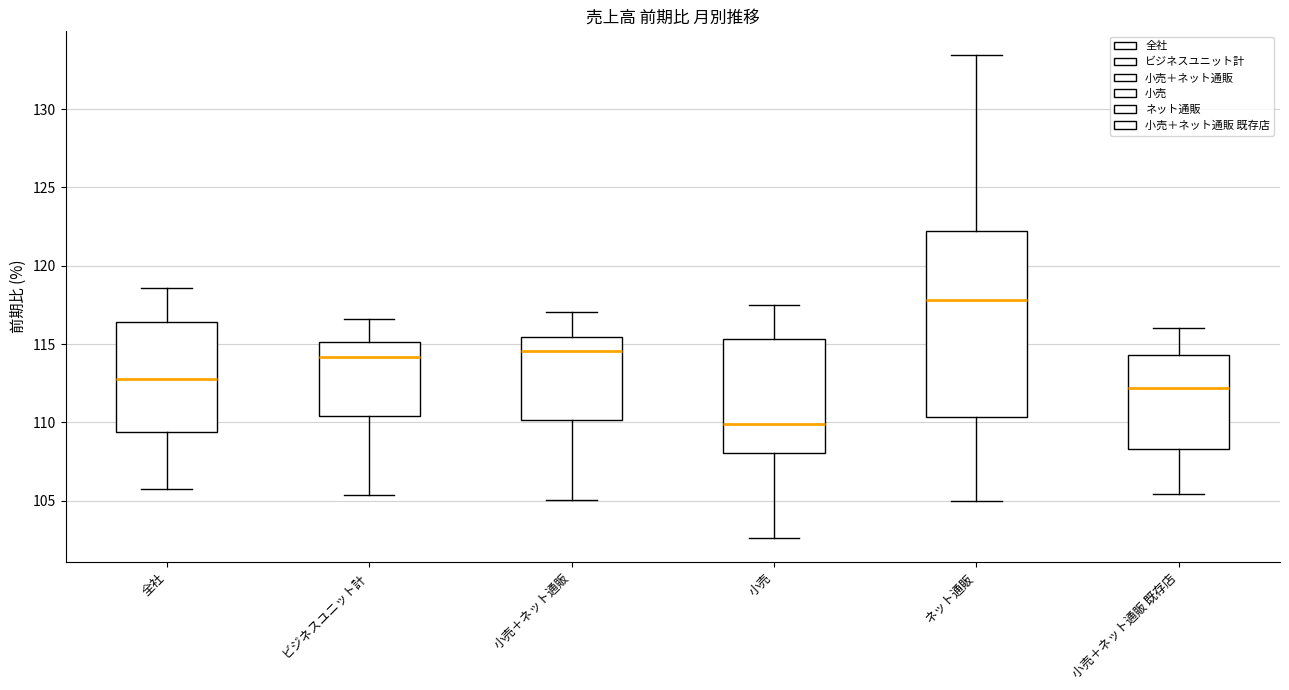

Reading left to right, transcribe this box plot: for each box, give where its median line is, the range the box spans, and where its two whiskers end, as read against the y-axis. The values are not printed on the chart, so give them approximately, as read against the axis.

全社: median 113.0, box 109.5 to 116.5, whiskers 106.0 to 118.5
ビジネスユニット計: median 114.0, box 110.5 to 115.0, whiskers 105.5 to 116.5
小売＋ネット通販: median 114.5, box 110.0 to 115.5, whiskers 105.0 to 117.0
小売: median 110.0, box 108.0 to 115.5, whiskers 102.5 to 117.5
ネット通販: median 118.0, box 110.5 to 122.0, whiskers 105.0 to 133.5
小売＋ネット通販 既存店: median 112.0, box 108.5 to 114.5, whiskers 105.5 to 116.0